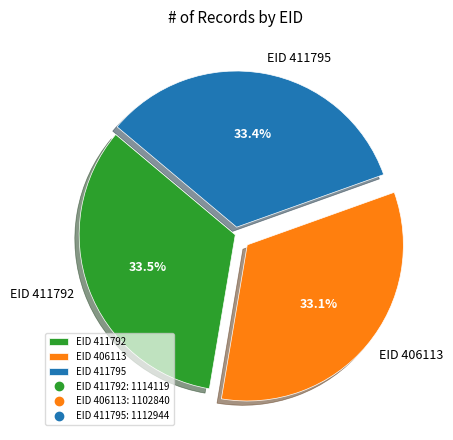

What is the ratio of the value at EID 411792 to the value at EID 411795?

1.0